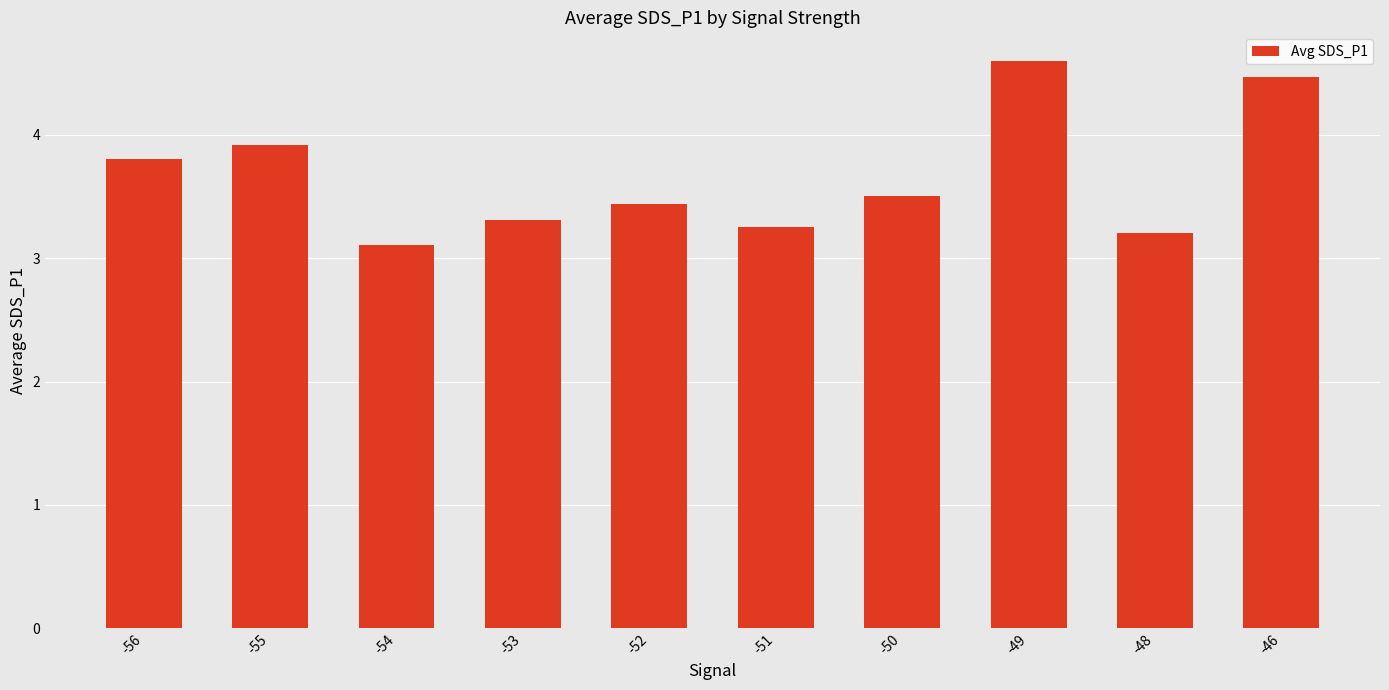

What is the value of the 10th bar from the left?

4.5